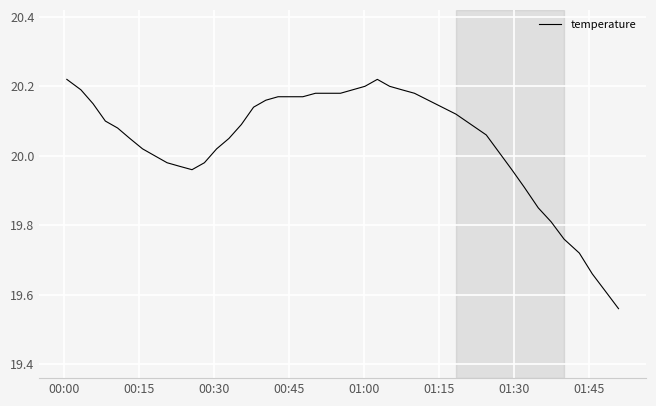

What is the difference between the maximum and minimum values?

0.7